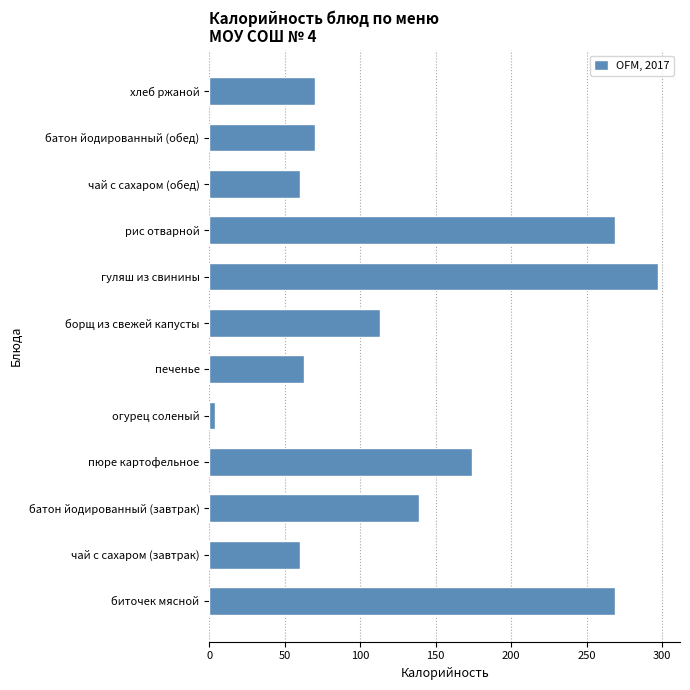

Reading bottom to top, transcribe all the data shown in this chart.

биточек мясной=269	чай с сахаром (завтрак)=60	батон йодированный (завтрак)=139	пюре картофельное=174	огурец соленый=4	печенье=63	борщ из свежей капусты=113	гуляш из свинины=297	рис отварной=269	чай с сахаром (обед)=60	батон йодированный (обед)=70	хлеб ржаной=70